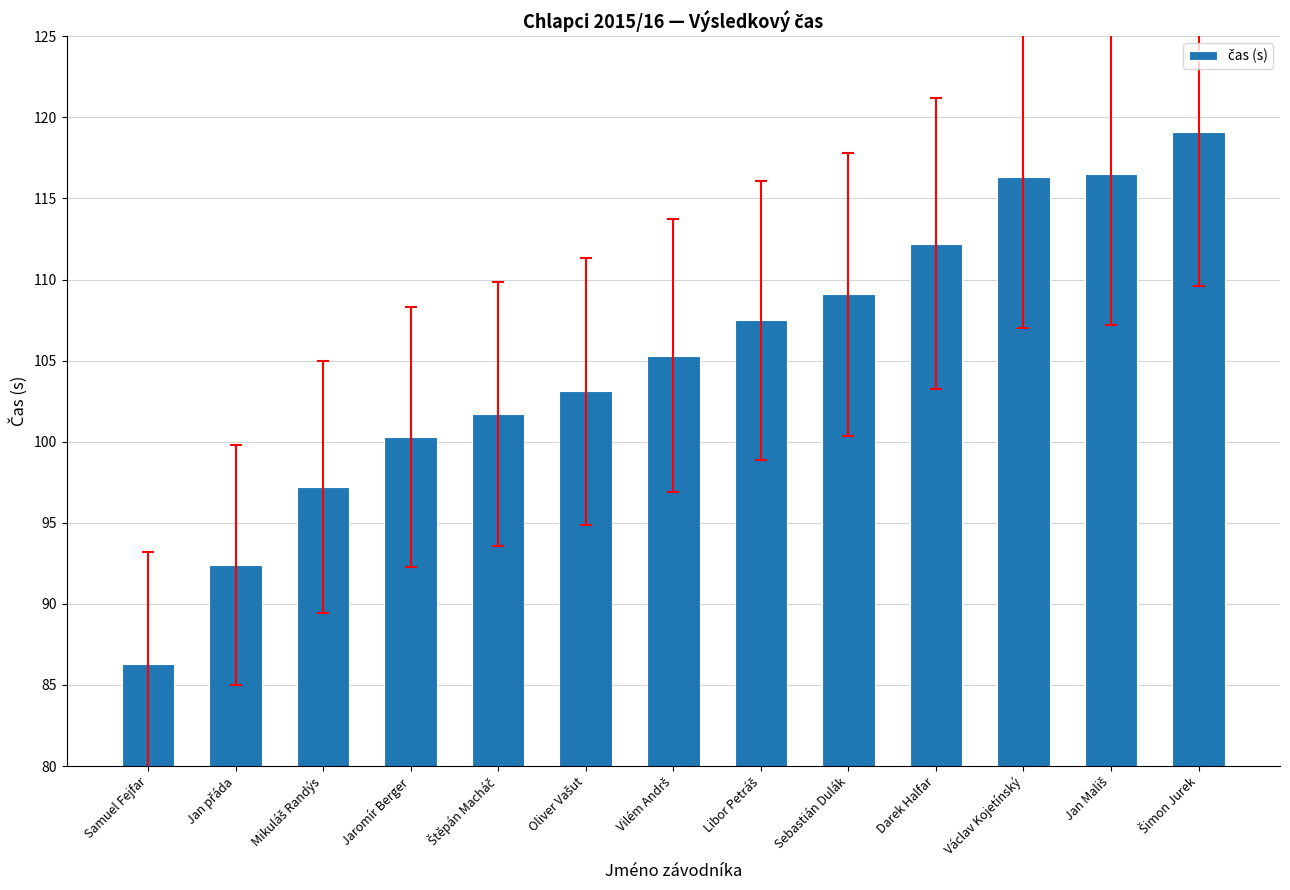

What is the value of the 8th bar from the left?

107.5